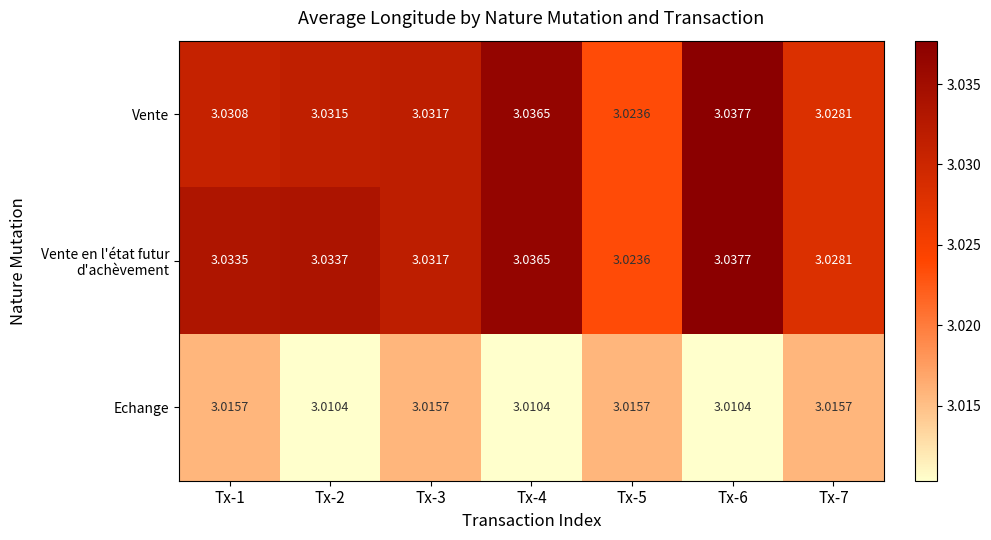

Is the value of Vente at Tx-1 greater than the value of Echange at Tx-4?

Yes